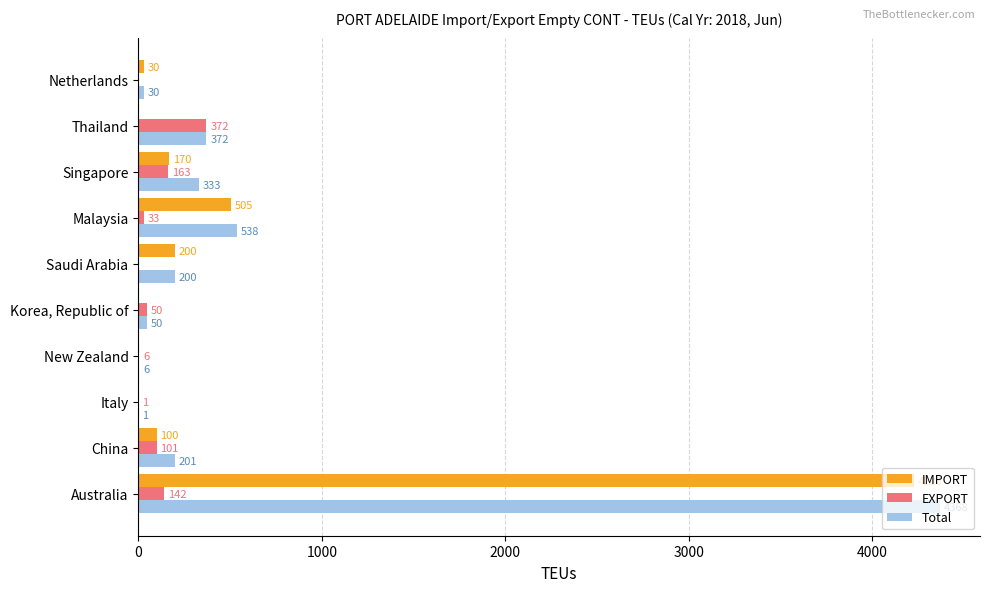

Which series has the largest total across all categories?

Total